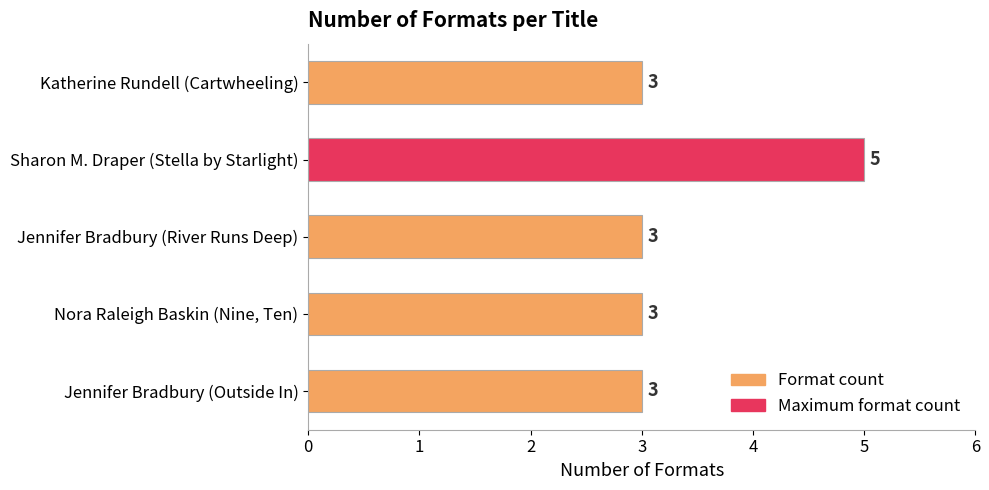

What is the sum of all values?

17